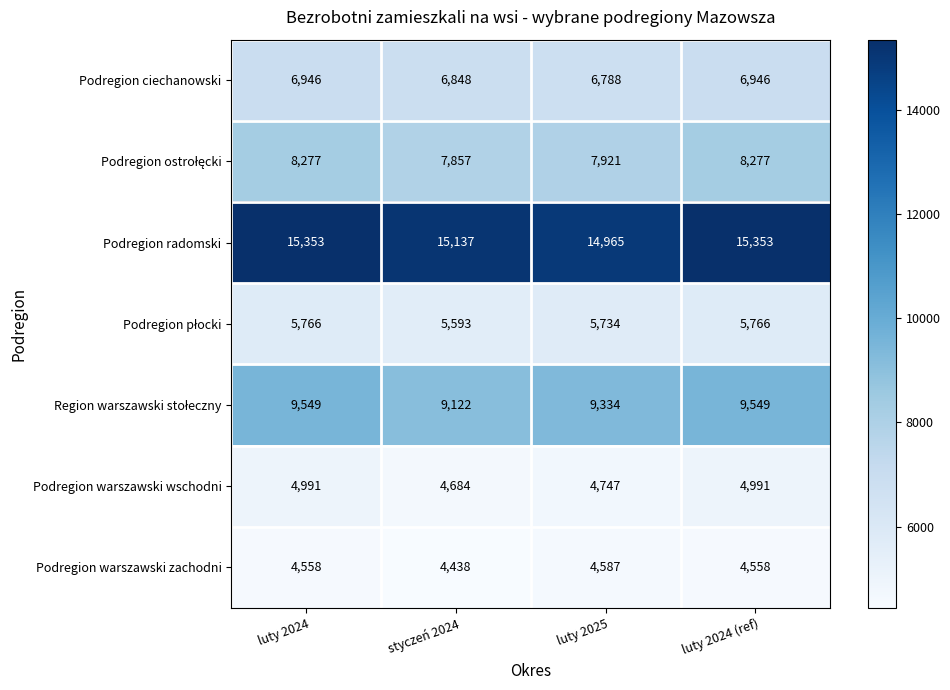

What is the sum of all Podregion ciechanowski values?

27528